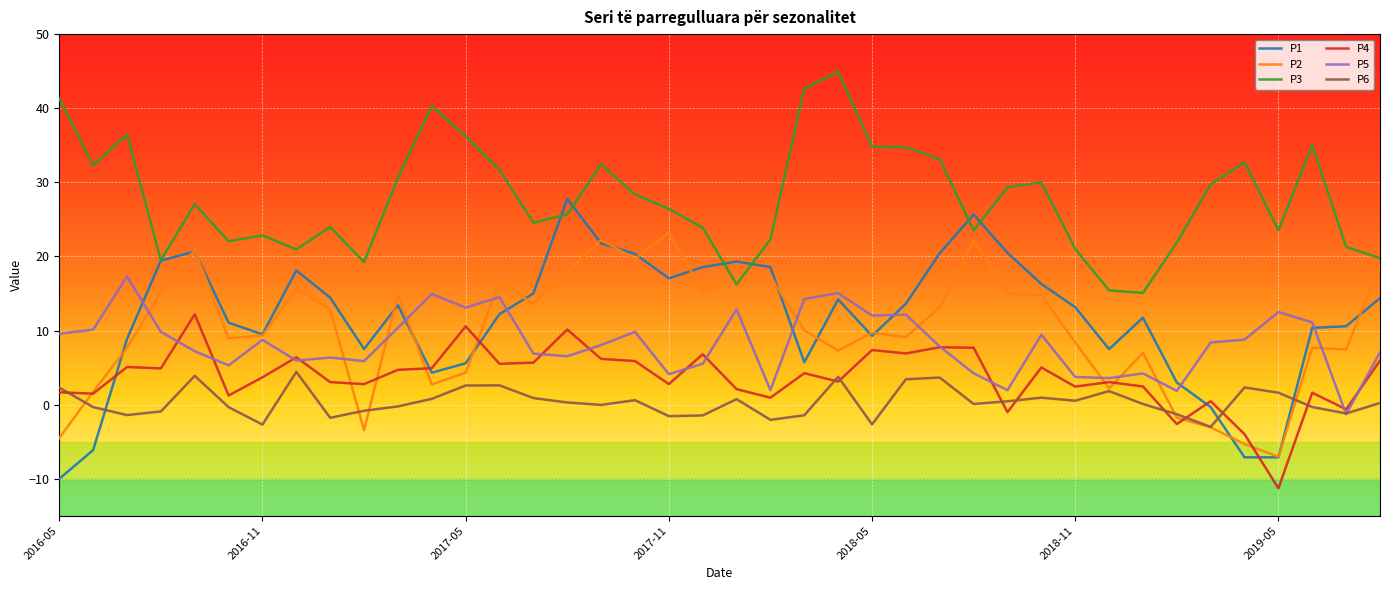

What is the highest value of the P2 series?

23.2